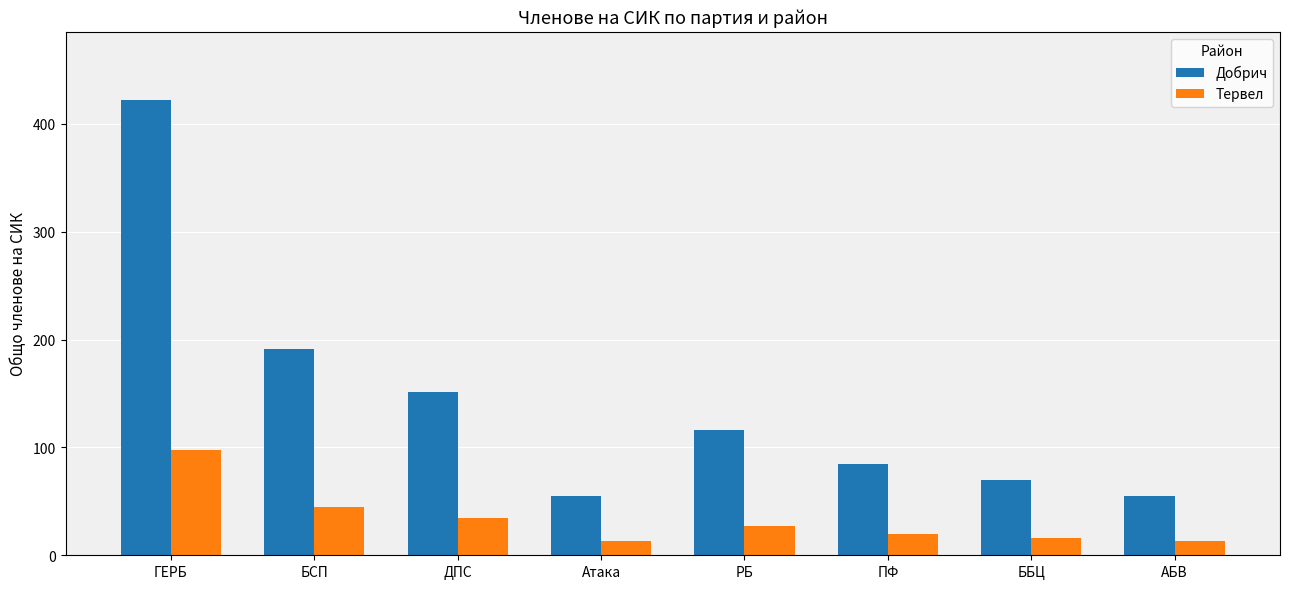

What is the value of the Тервел bar at the 6th from the left?

20